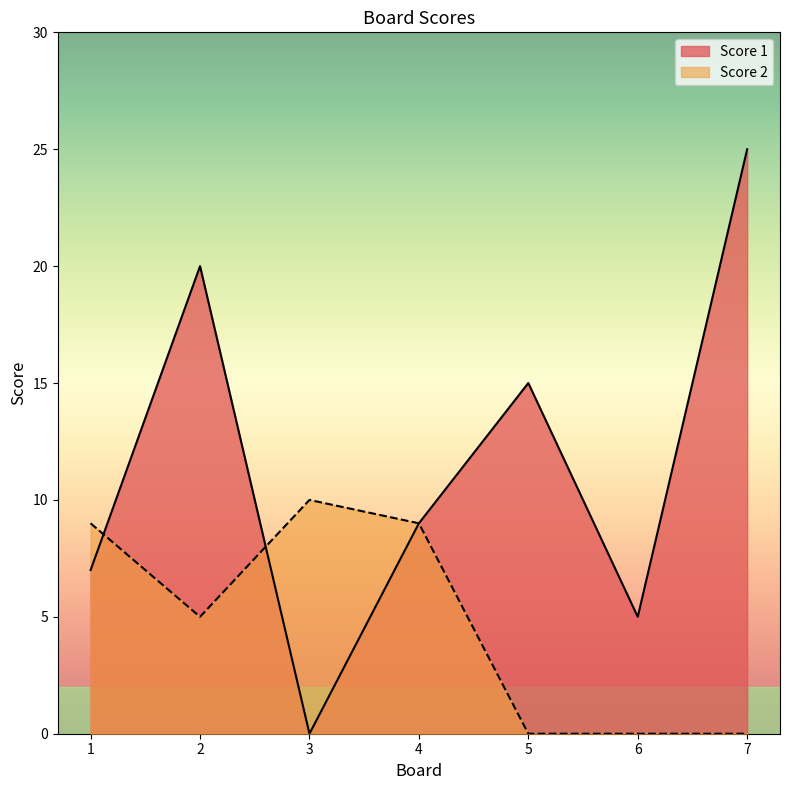

What is the greatest value displayed?

25